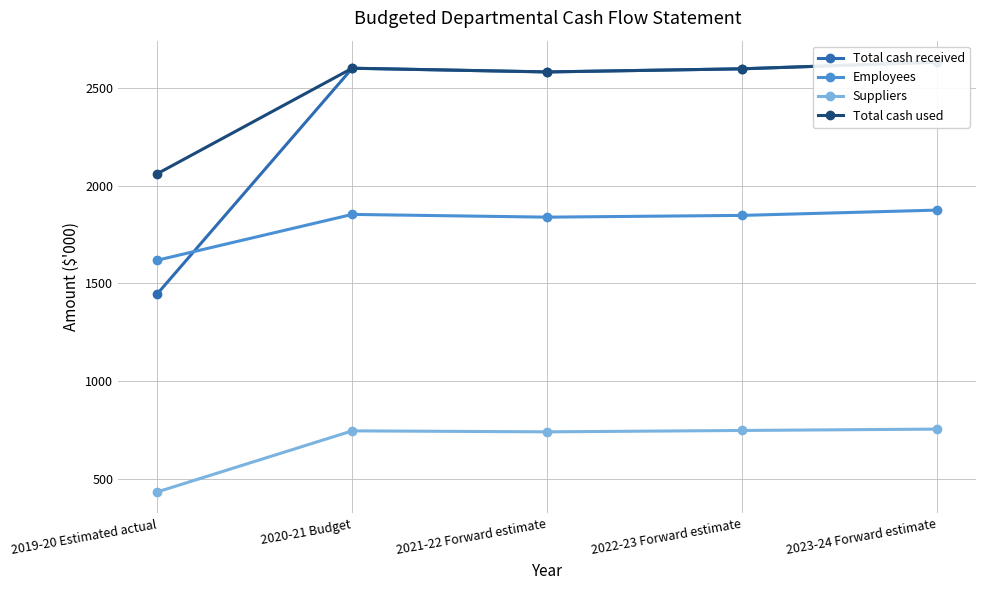

How many data points in Suppliers are less than 747?

2